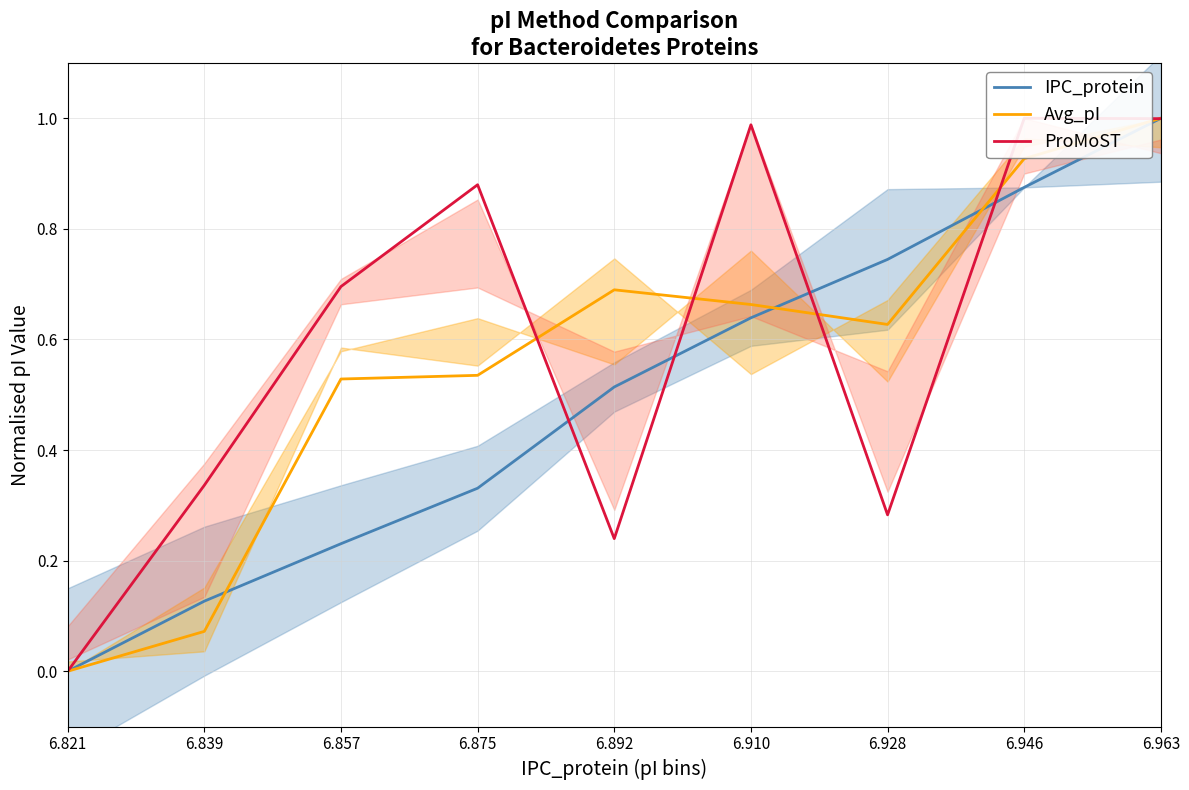

The IPC_protein series shows 0.2 at 6.857. True or false?

True